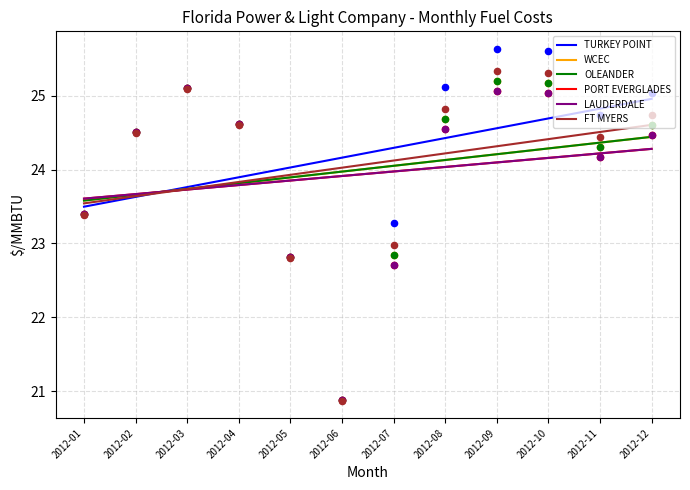

Which series reaches the minimum Y coordinate?

TURKEY POINT